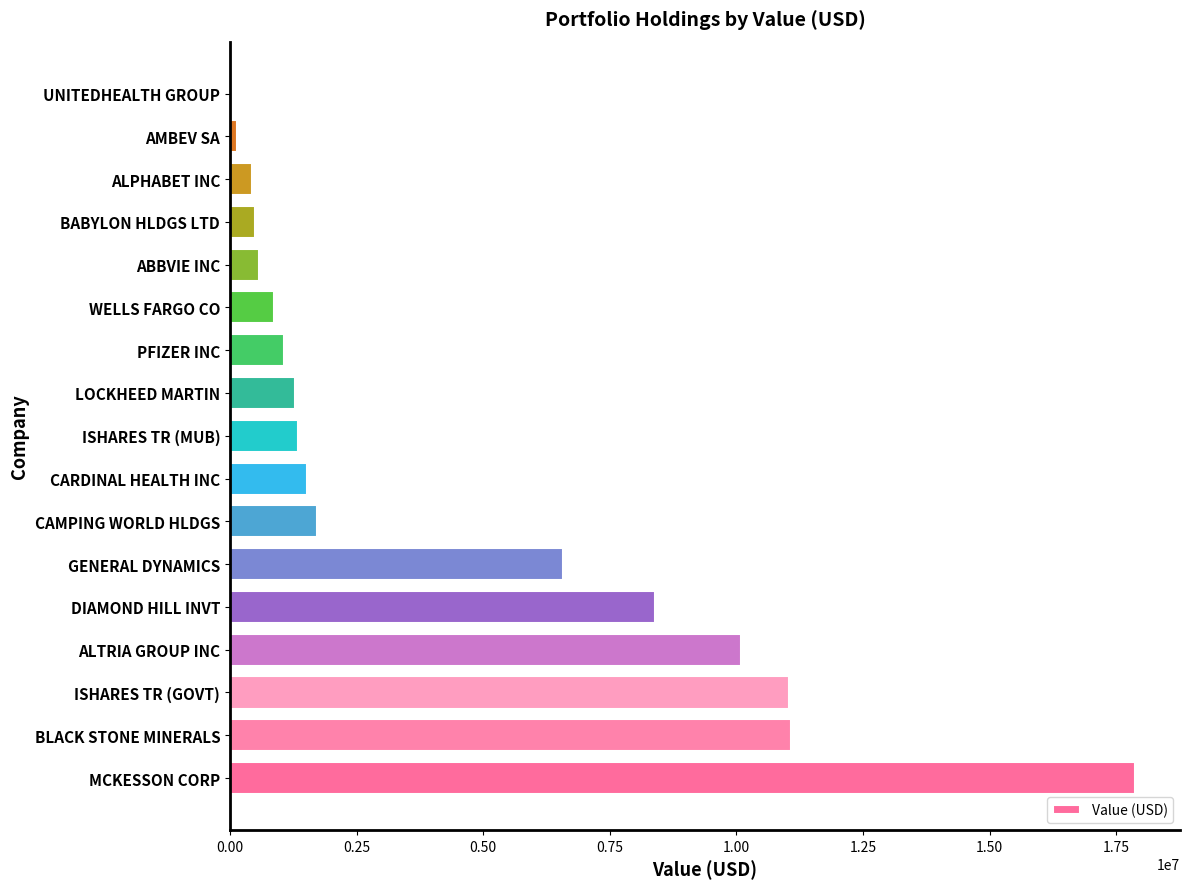

What is the sum of all values?

74489000